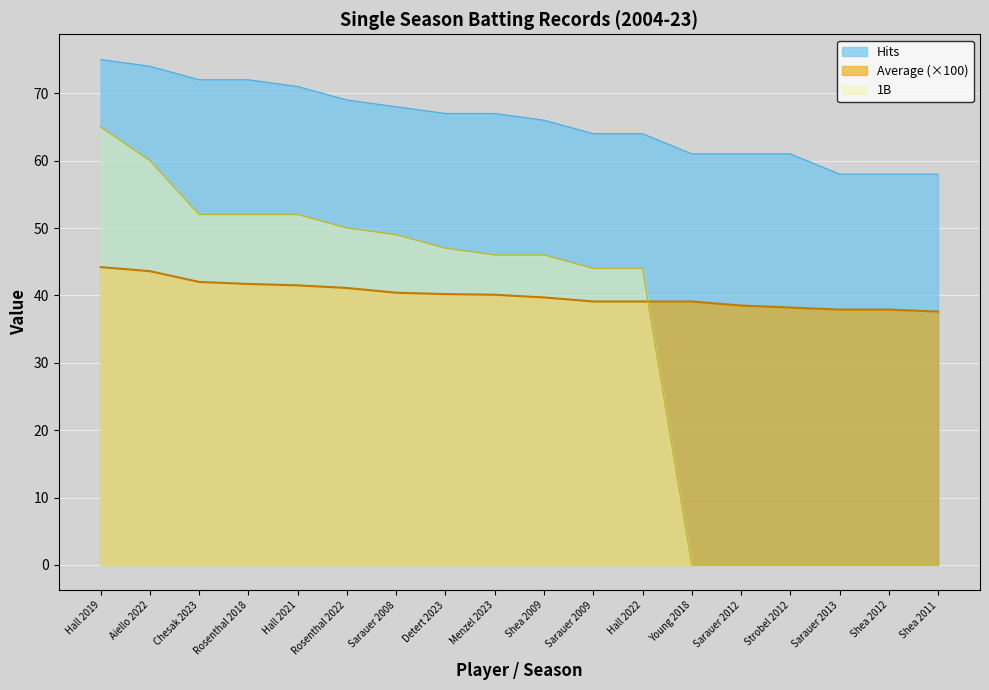

What is the spread (max minus min) of values at Hall 2019?

30.8